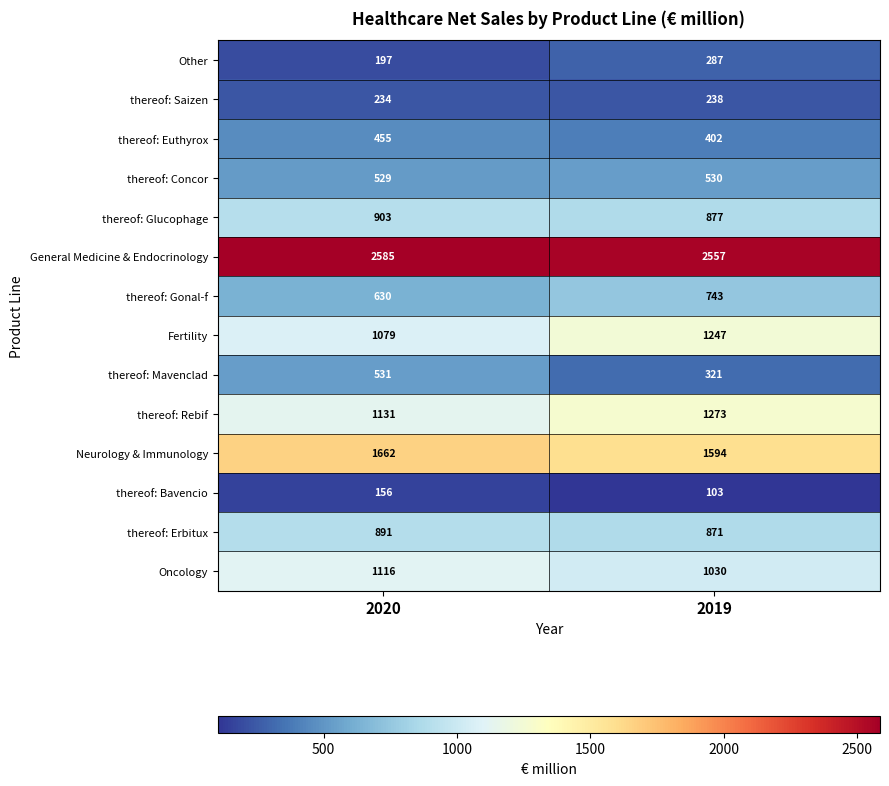

What is the minimum value shown in the chart?

103